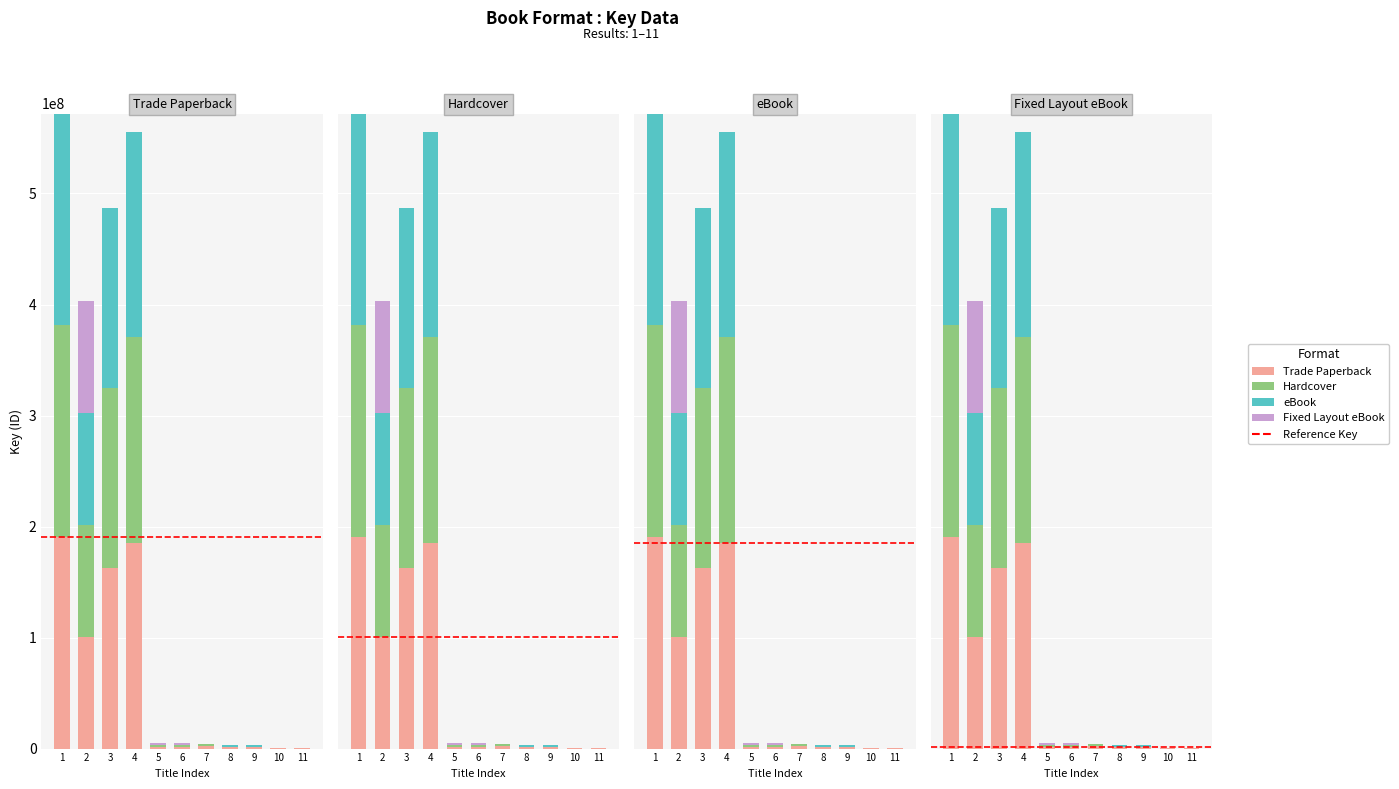

Between 7 and 10, which series saw the biggest shift?

Hardcover